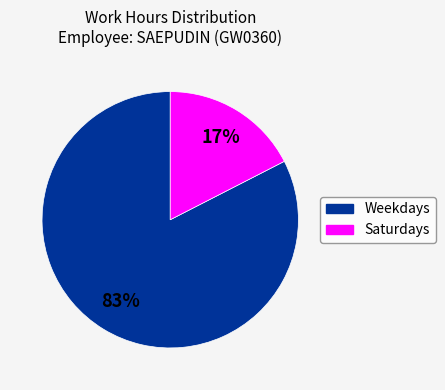

To the nearest percent, what percentage of the pie is Weekdays?

83%